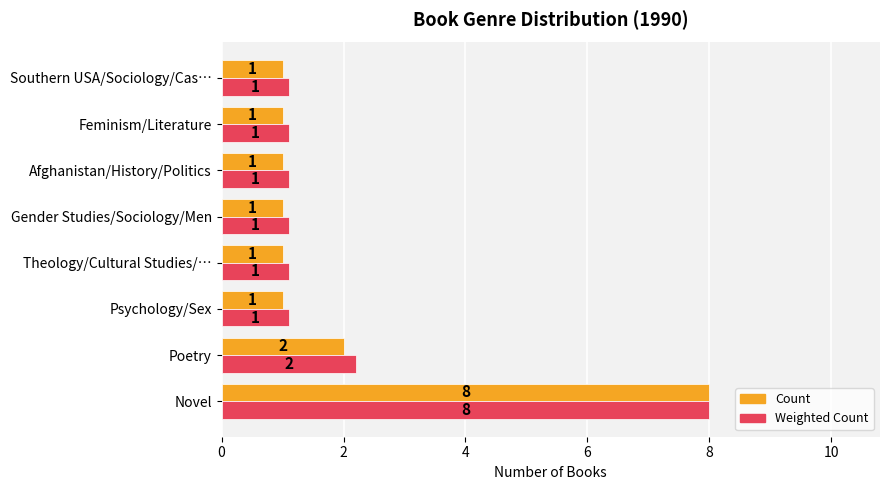

How many data points in Count are above 1?

2